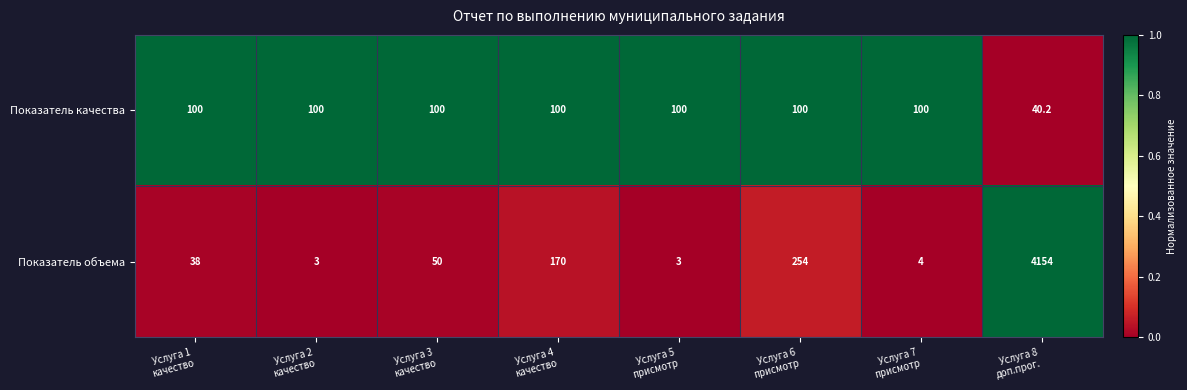

Reading left to right, what are all the values shown in this chart?

Показатель качества: 100.0	100.0	100.0	100.0	100.0	100.0	100.0	40.2
Показатель объема: 38.0	3.0	50.0	170.0	3.0	254.0	4.0	4154.0